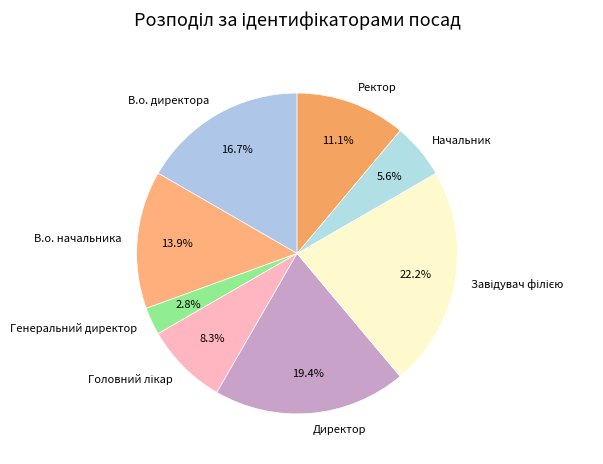

To the nearest percent, what is the difference between the largest and smallest slice percentages?

19%